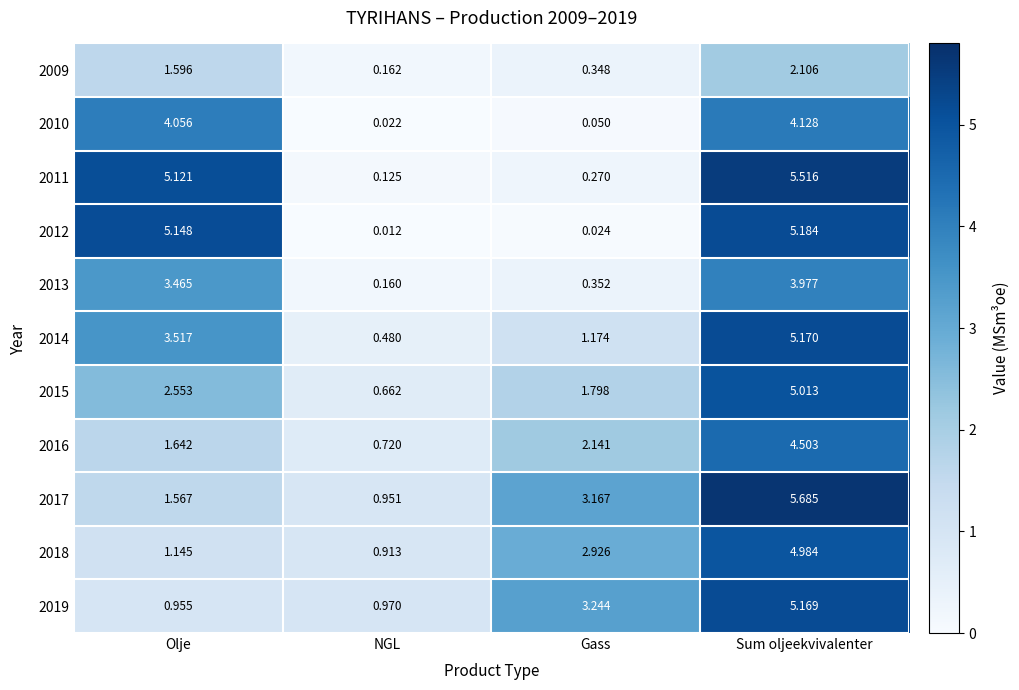

Is the value of 2016 at Olje greater than the value of 2013 at Gass?

Yes